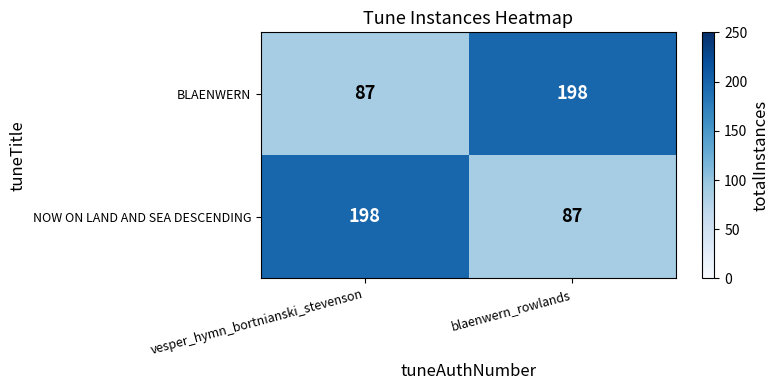

The BLAENWERN series shows 87 at vesper_hymn_bortnianski_stevenson. True or false?

True